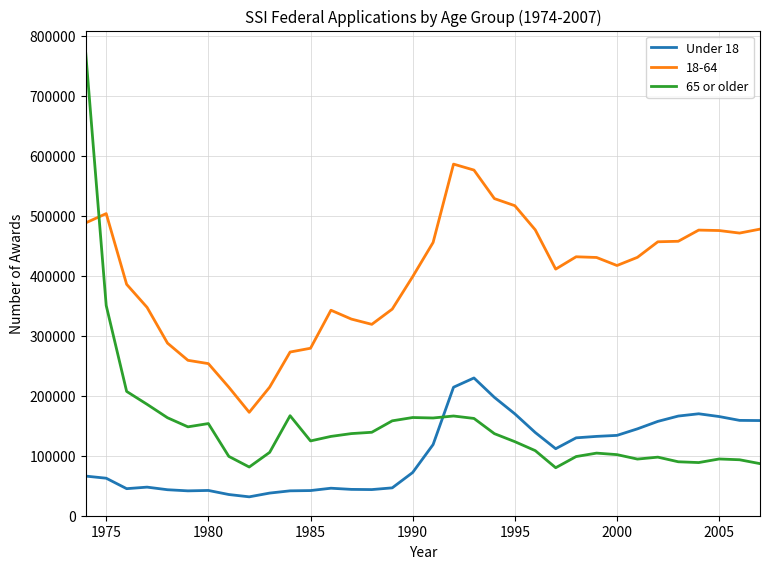

What is the minimum value for 18-64?

172443